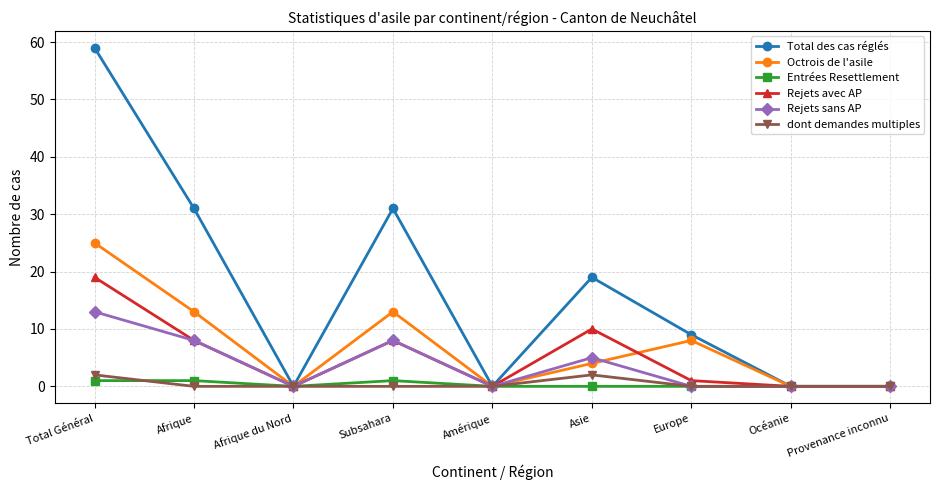

What is the label of the 3rd point from the left?

Afrique du Nord